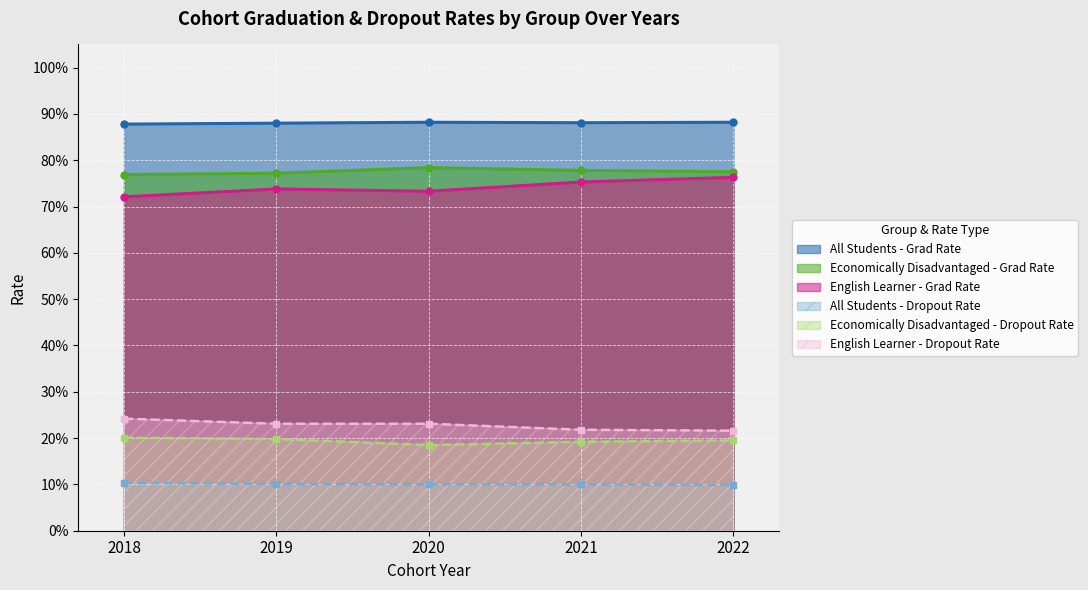

What is the average value of the English Learner - Grad Rate series?

0.7